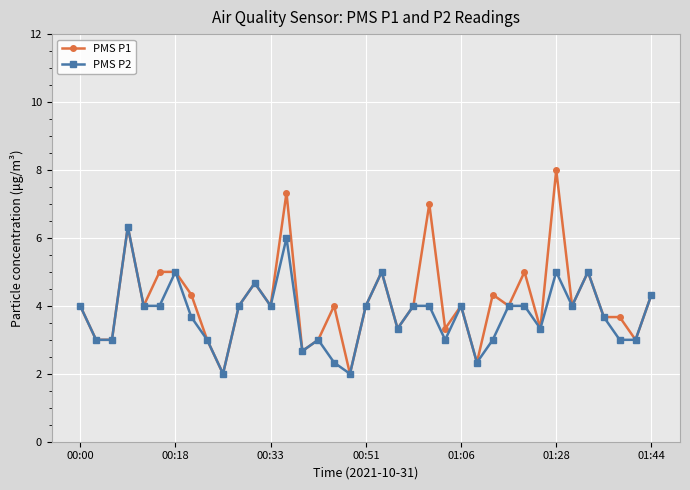

What is the value of the PMS P2 point at the 10th from the left?

2.0